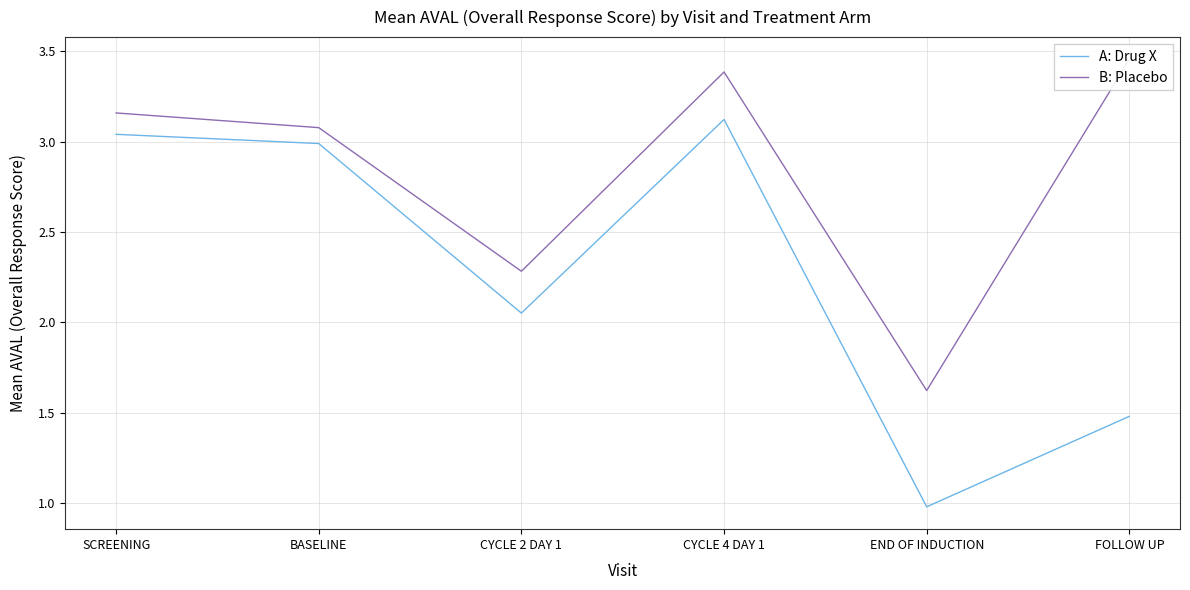

How many lines are shown in the chart?

2